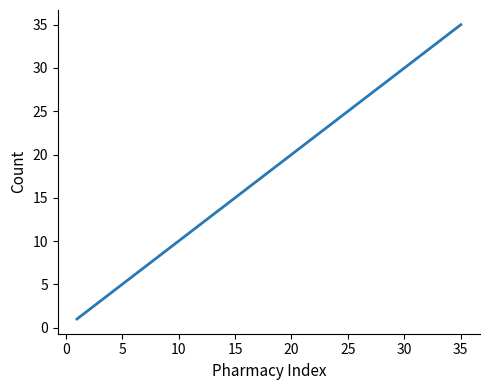

Reading right to left, extract all data points from this chart.

35	34	33	32	31	30	29	28	27	26	25	24	23	22	21	20	19	18	17	16	15	14	13	12	11	10	9	8	7	6	5	4	3	2	1